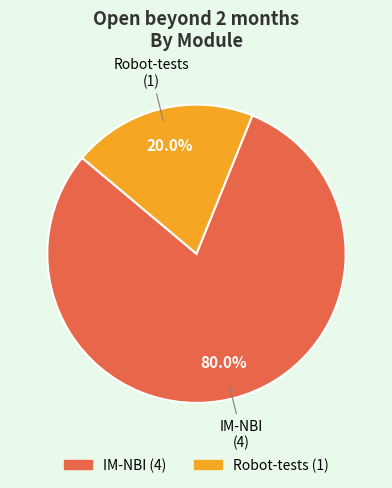

What percentage is the IM-NBI slice, to the nearest percent?

80%